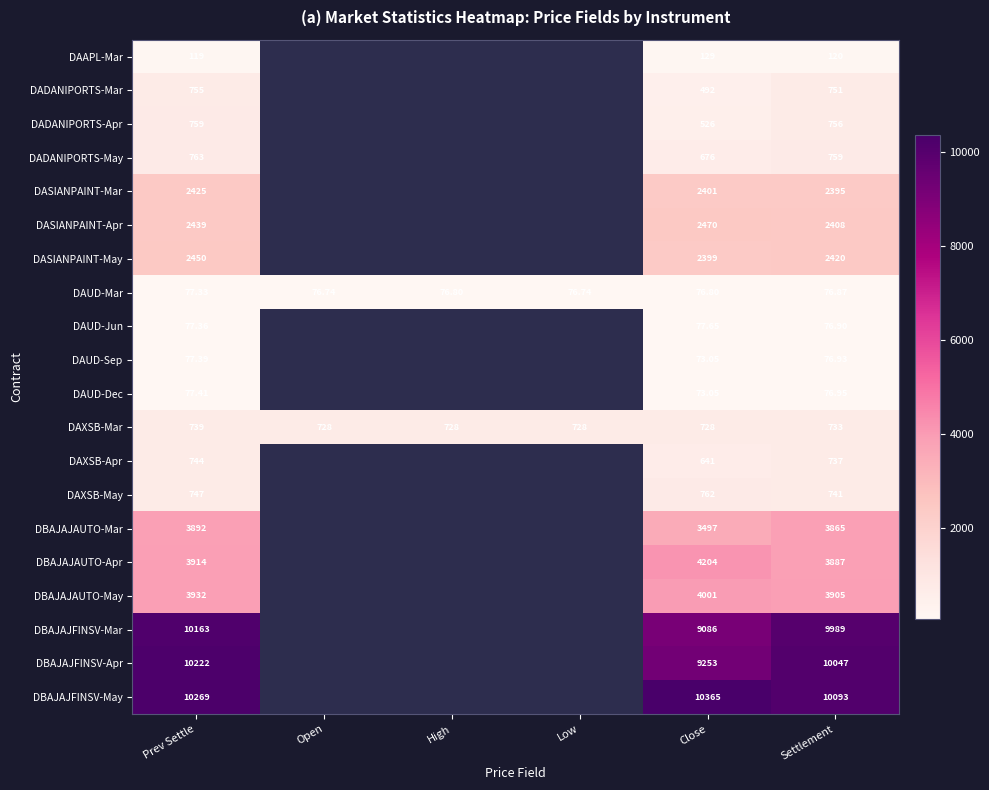

What is the maximum value shown in the chart?

10365.0